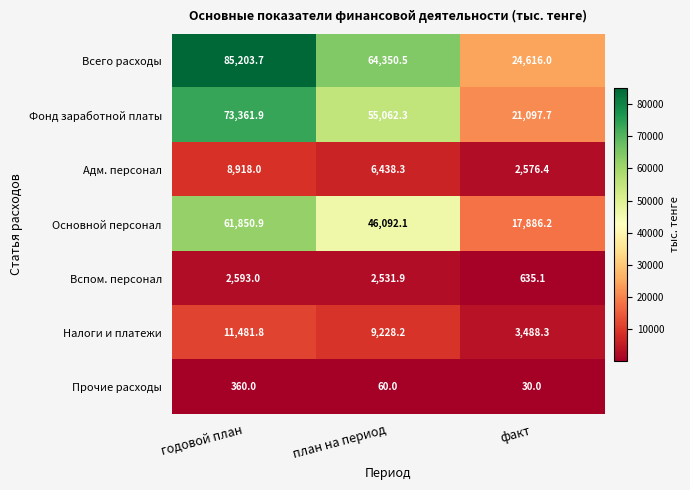

Rank the series at факт from highest to lowest value.

Всего расходы, Фонд заработной платы, Основной персонал, Налоги и платежи, Адм. персонал, Вспом. персонал, Прочие расходы